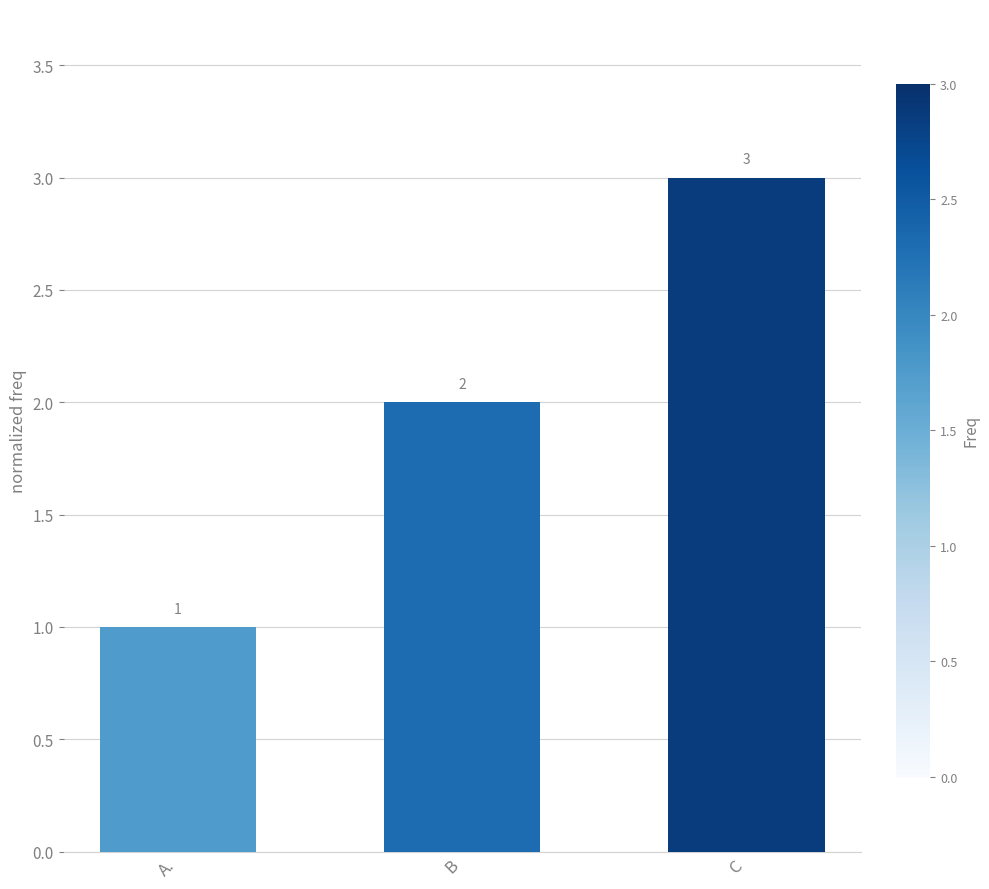

The chart shows a value of 2 at C. True or false?

False